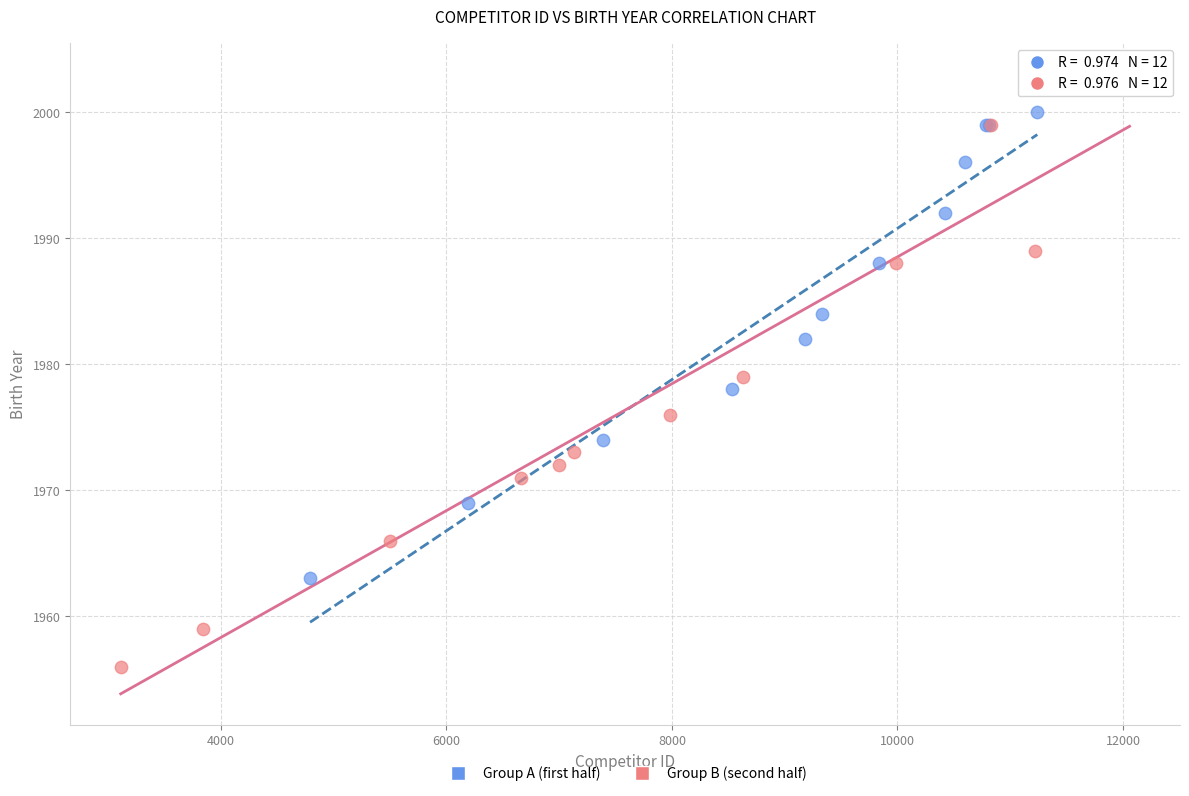

What are all the series names shown in the legend?

Group A (first half), Group B (second half)